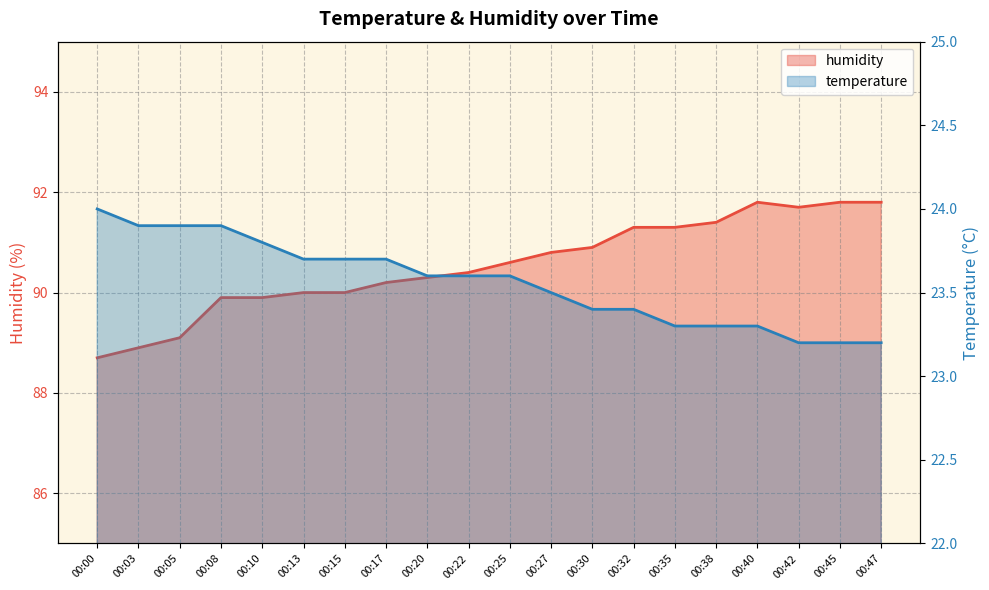

Which category has the lowest value across all series?

00:42